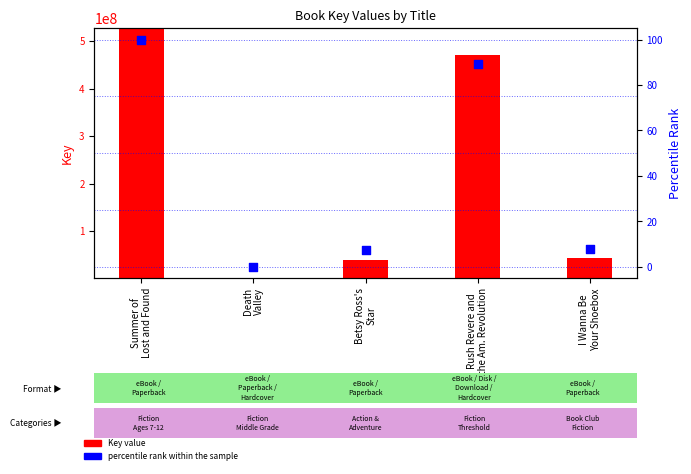

Is the value of percentile rank within the sample at Betsy Ross's
Star greater than the value of Key value at I Wanna Be
Your Shoebox?

No